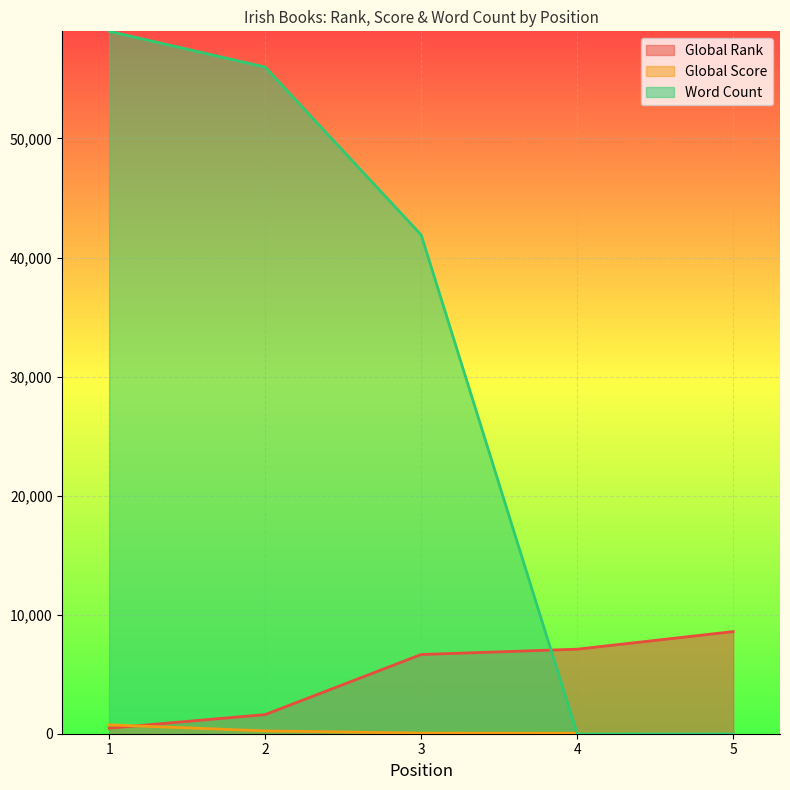

Rank the categories by Global Score value from lowest to highest.

5, 4, 3, 2, 1